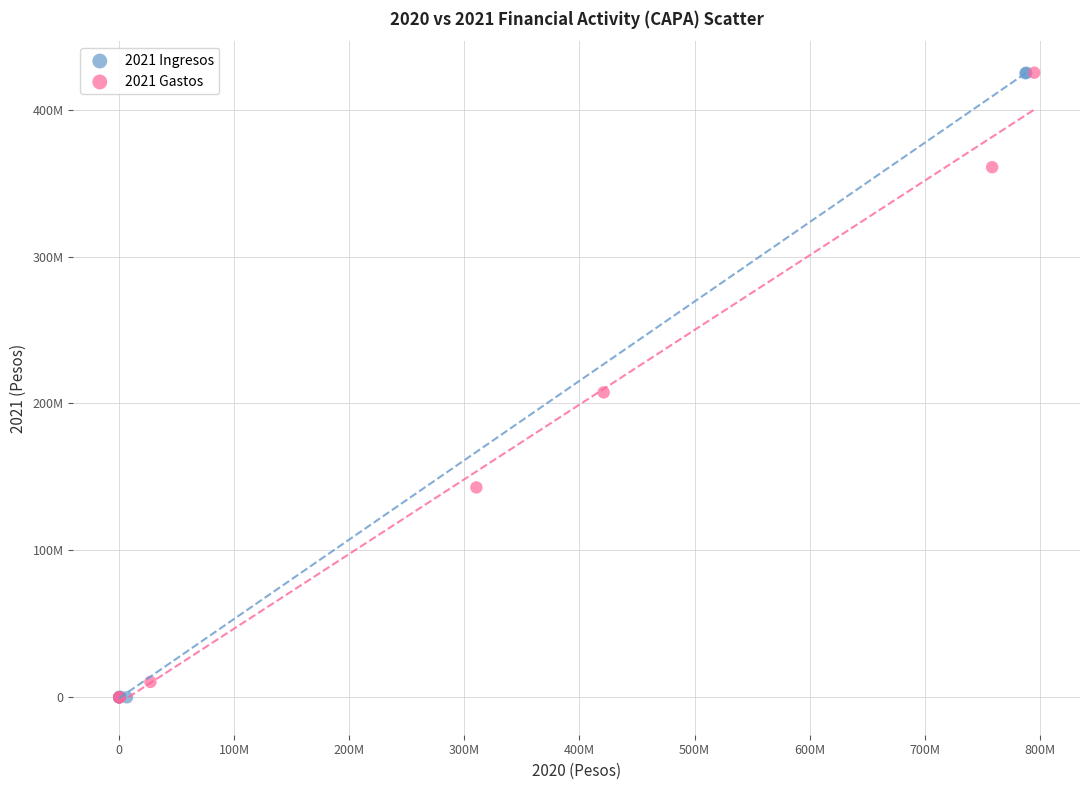

What are all the series names shown in the legend?

2021 Ingresos, 2021 Gastos